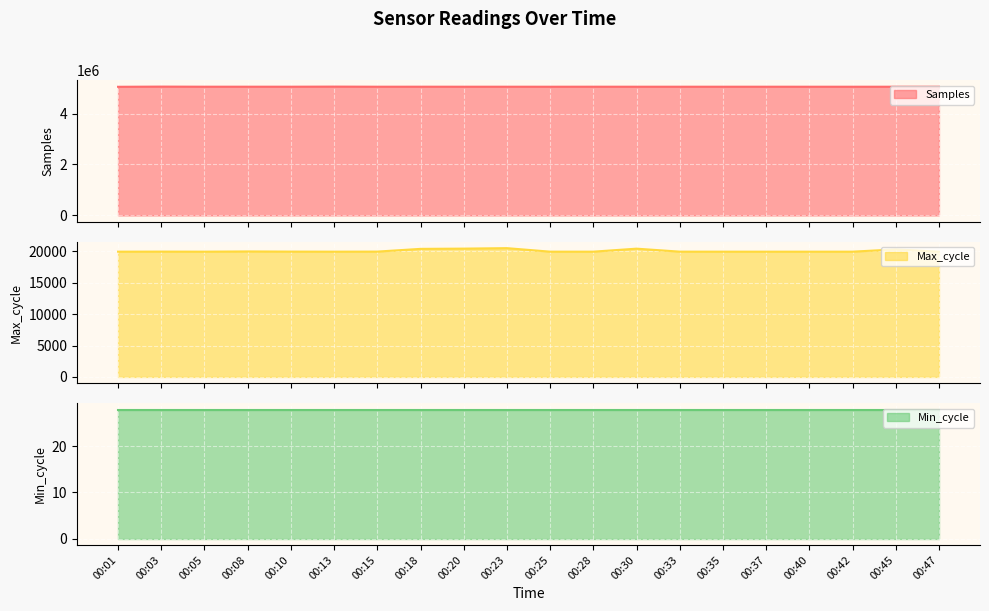

In Max_cycle, how many points are higher than both neighbors (excluding endpoints)?

5